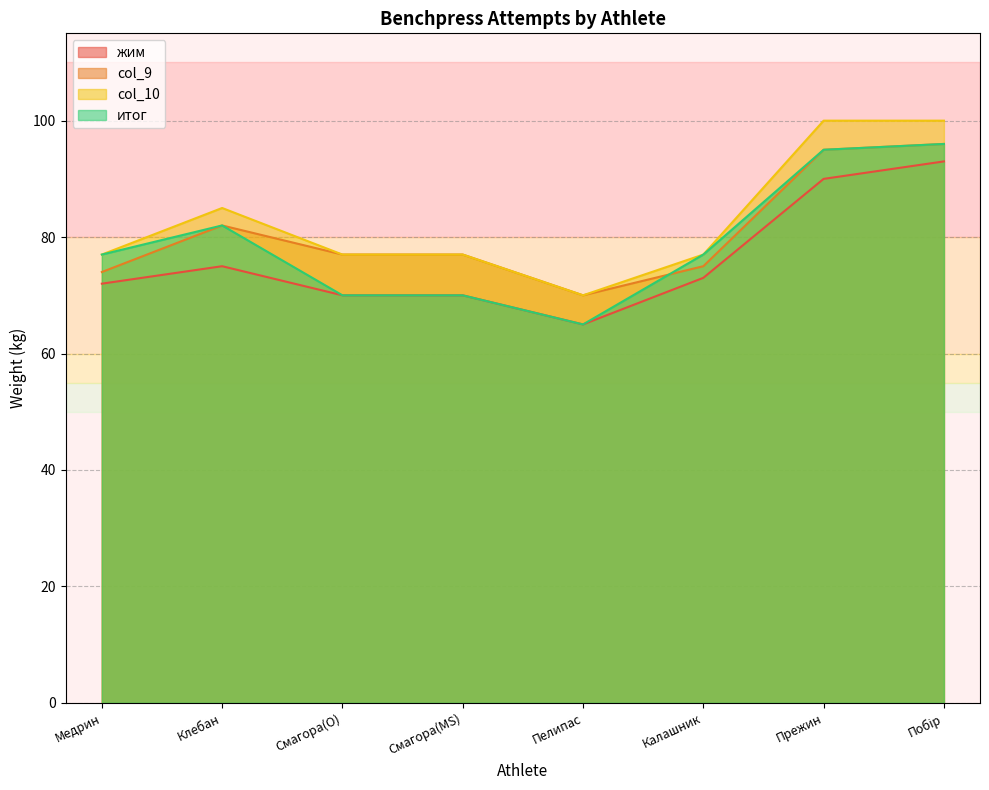

True or false: жим has more than 1 interior local peaks.

False